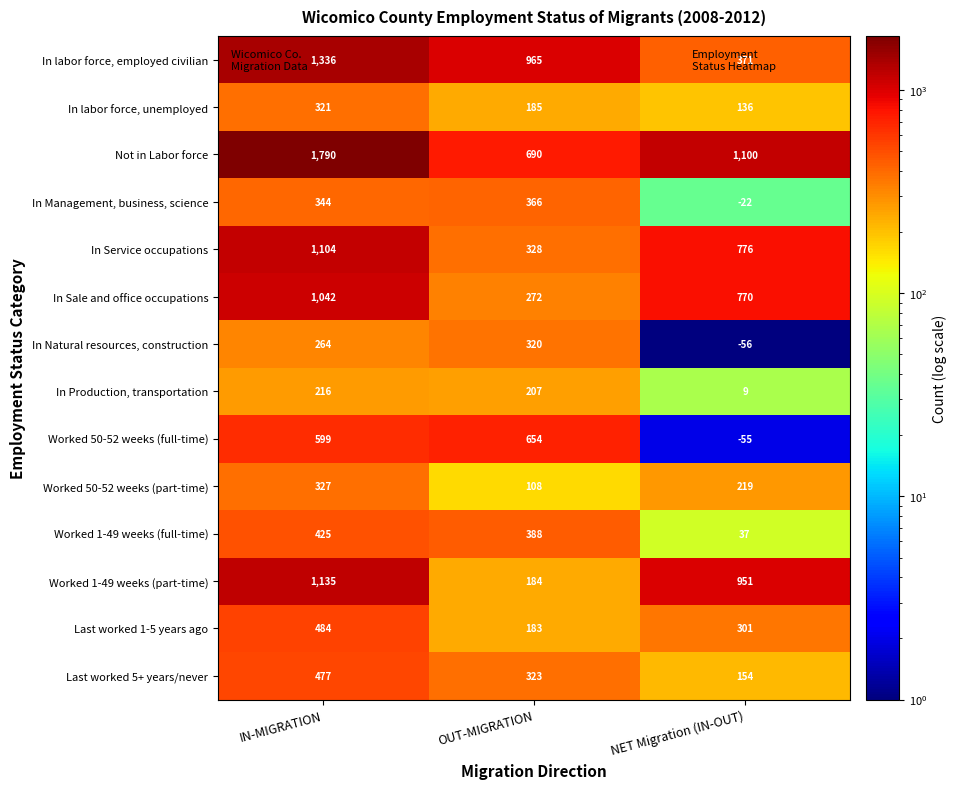

What is the minimum value for In labor force, employed civilian?

371